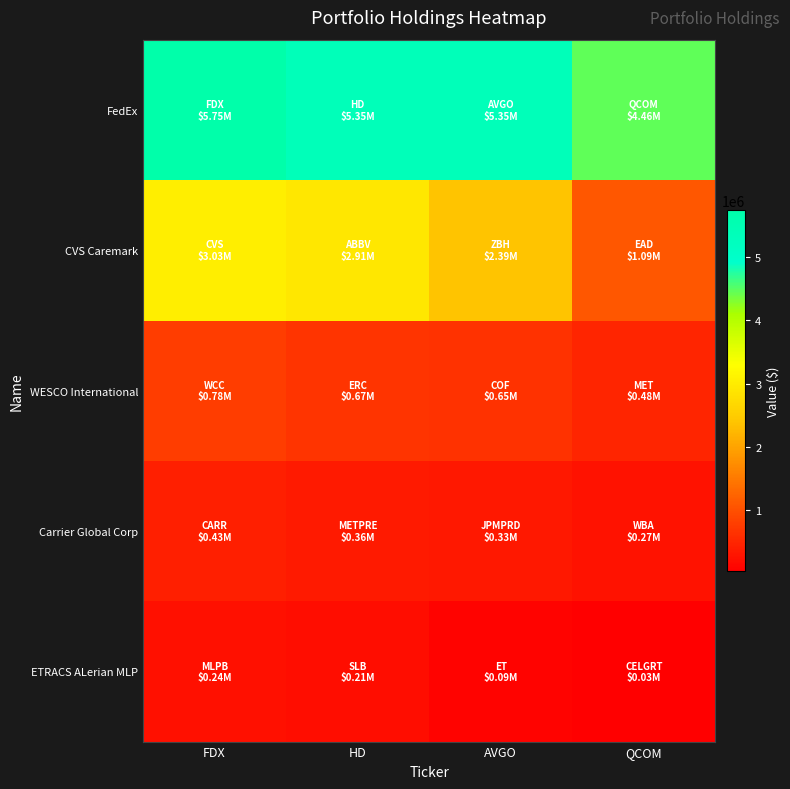

List the series in order of their peak value, lowest first.

ETRACS ALerian MLP, Carrier Global Corp, WESCO International, CVS Caremark, FedEx